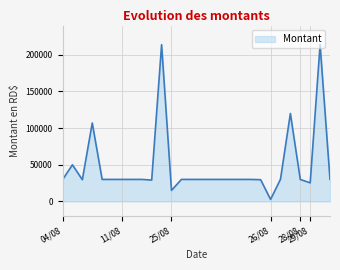

How many lines are shown in the chart?

1